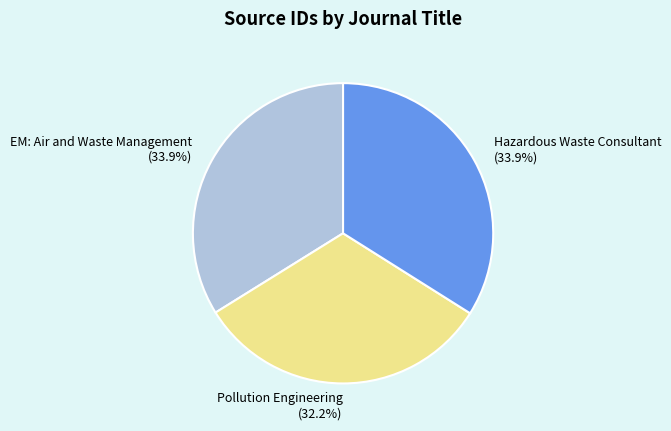

Which slice is the smallest?

Pollution Engineering